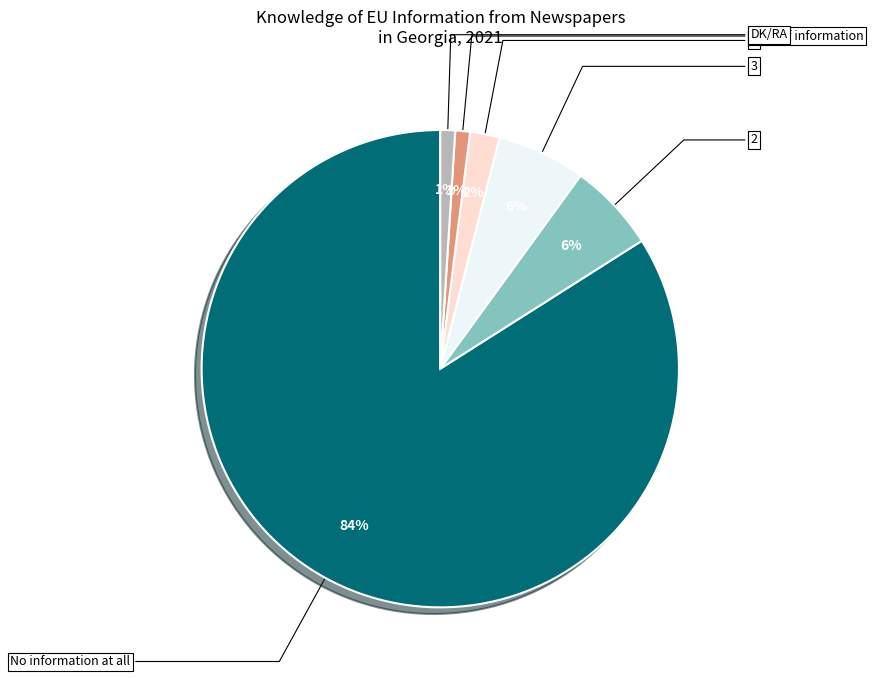

Is there a majority slice in this chart?

Yes